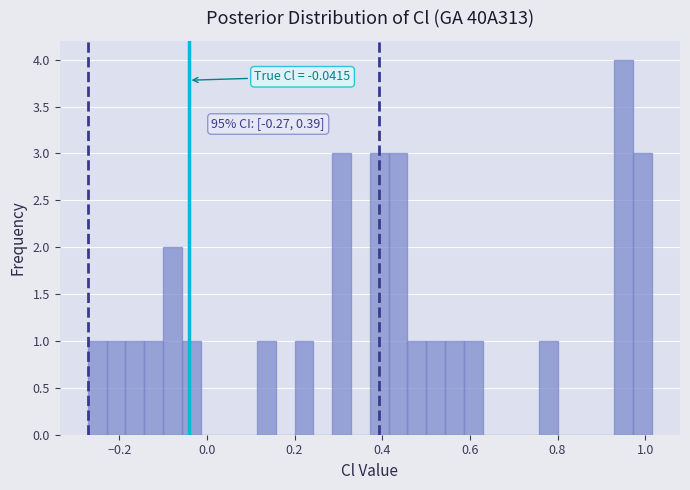

Around what value on the x-axis is the tallest bar? Give the approximate position of its centre, as read against the axis.

0.96